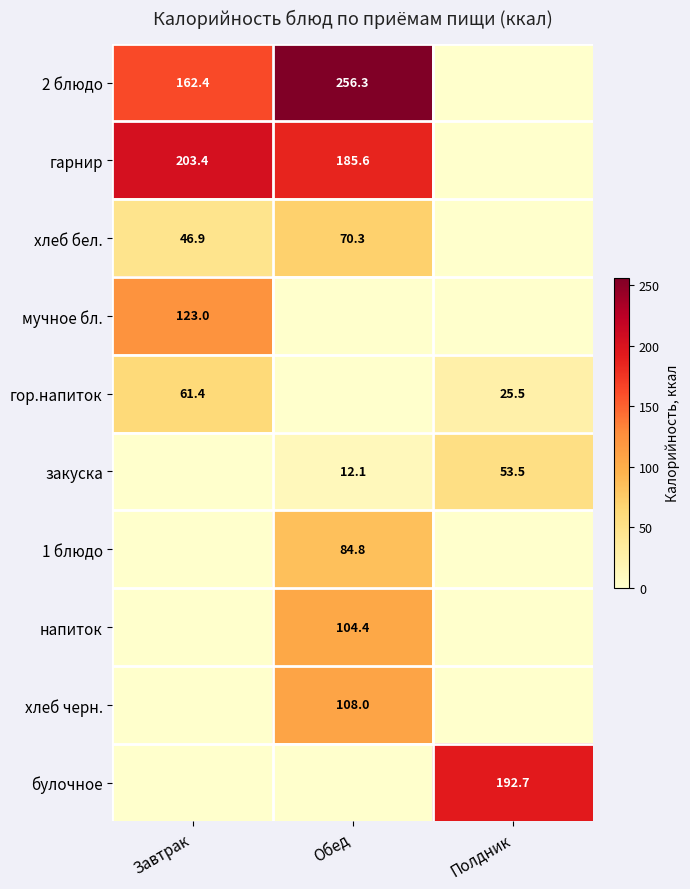

What is the difference between the закуска values at Полдник and Обед?

41.4